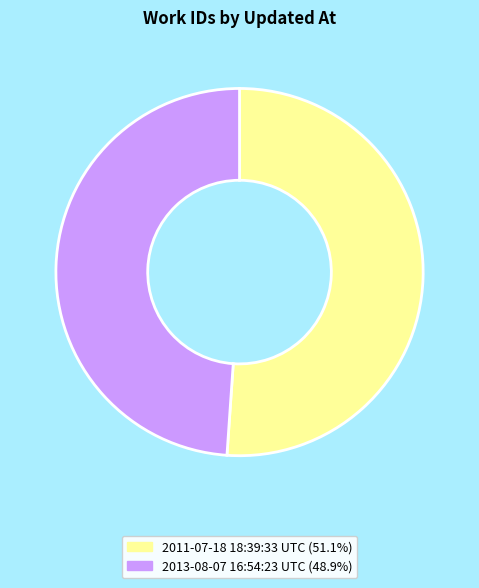

What is the largest slice in the pie chart?

2011-07-18 18:39:33 UTC